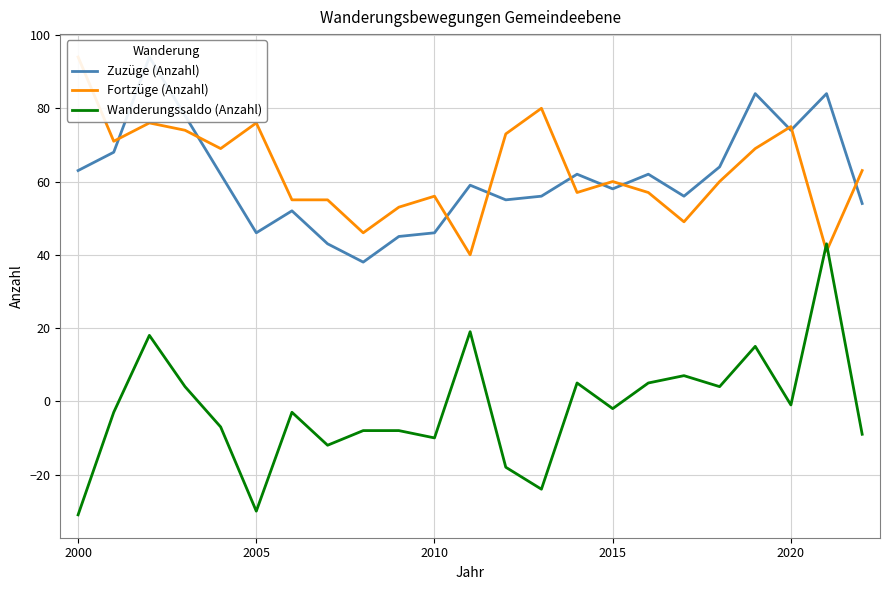

Is the value of Zuzüge (Anzahl) at 16 greater than the value of Fortzüge (Anzahl) at 10?

Yes